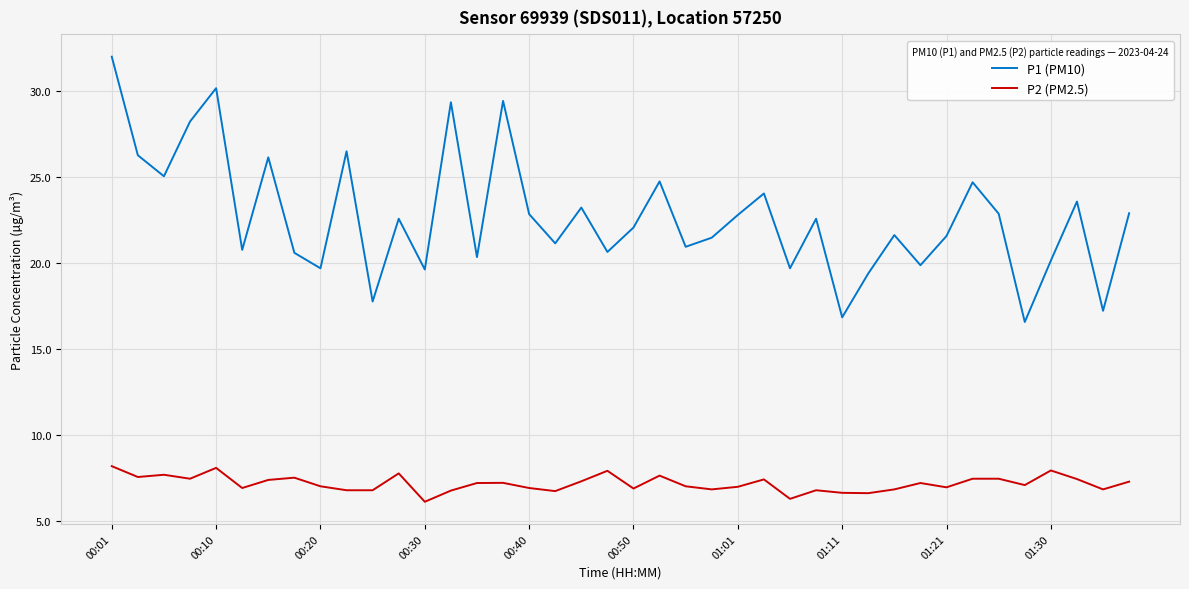

What is the difference between the maximum and minimum values in the P2 (PM2.5) series?

2.1